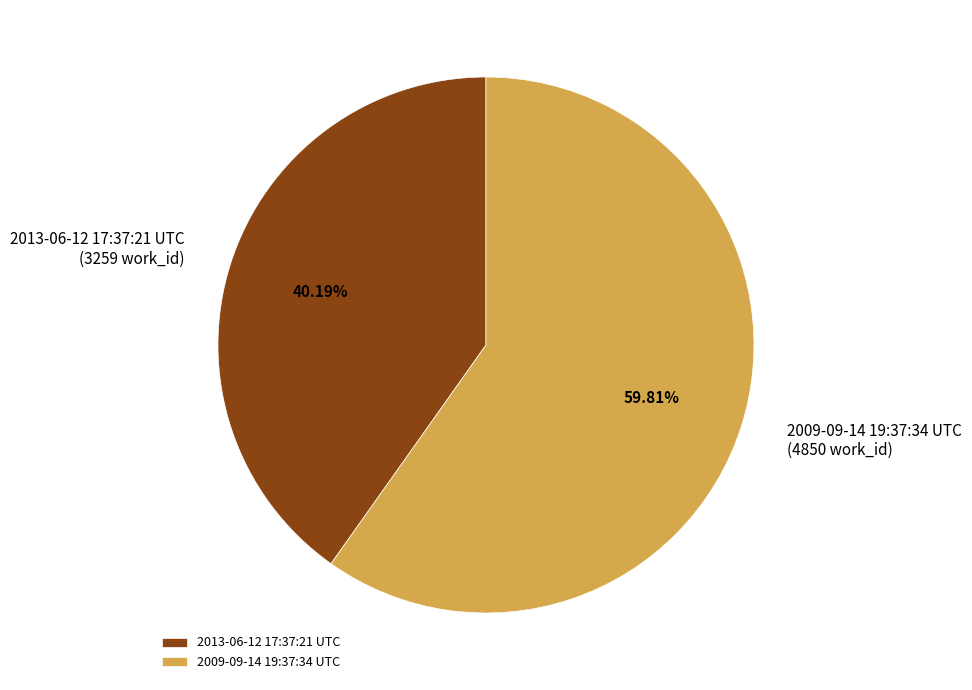

What is the largest slice in the pie chart?

2009-09-14 19:37:34 UTC